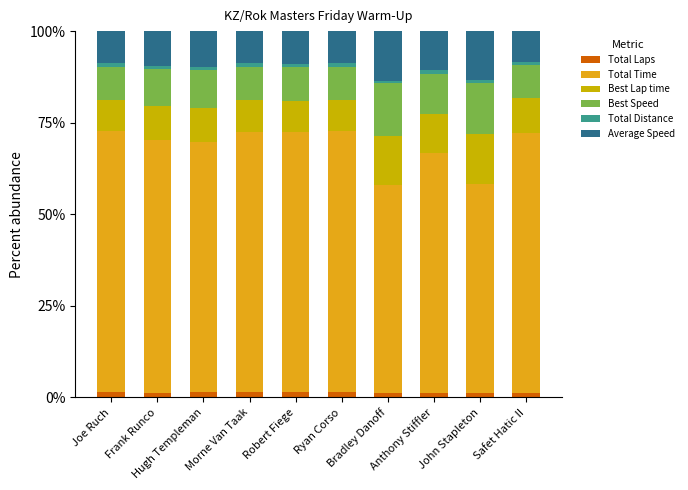

Which series has the largest range (max minus min)?

Total Time